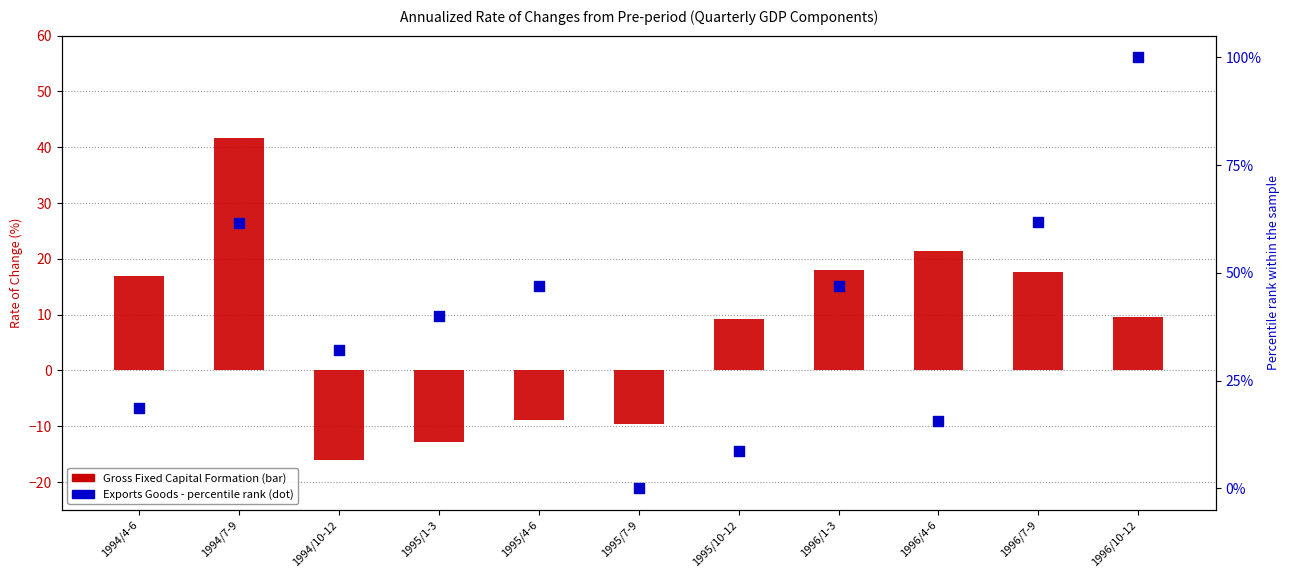

Which series reaches the maximum Y coordinate?

Exports (Goods) - percentile rank